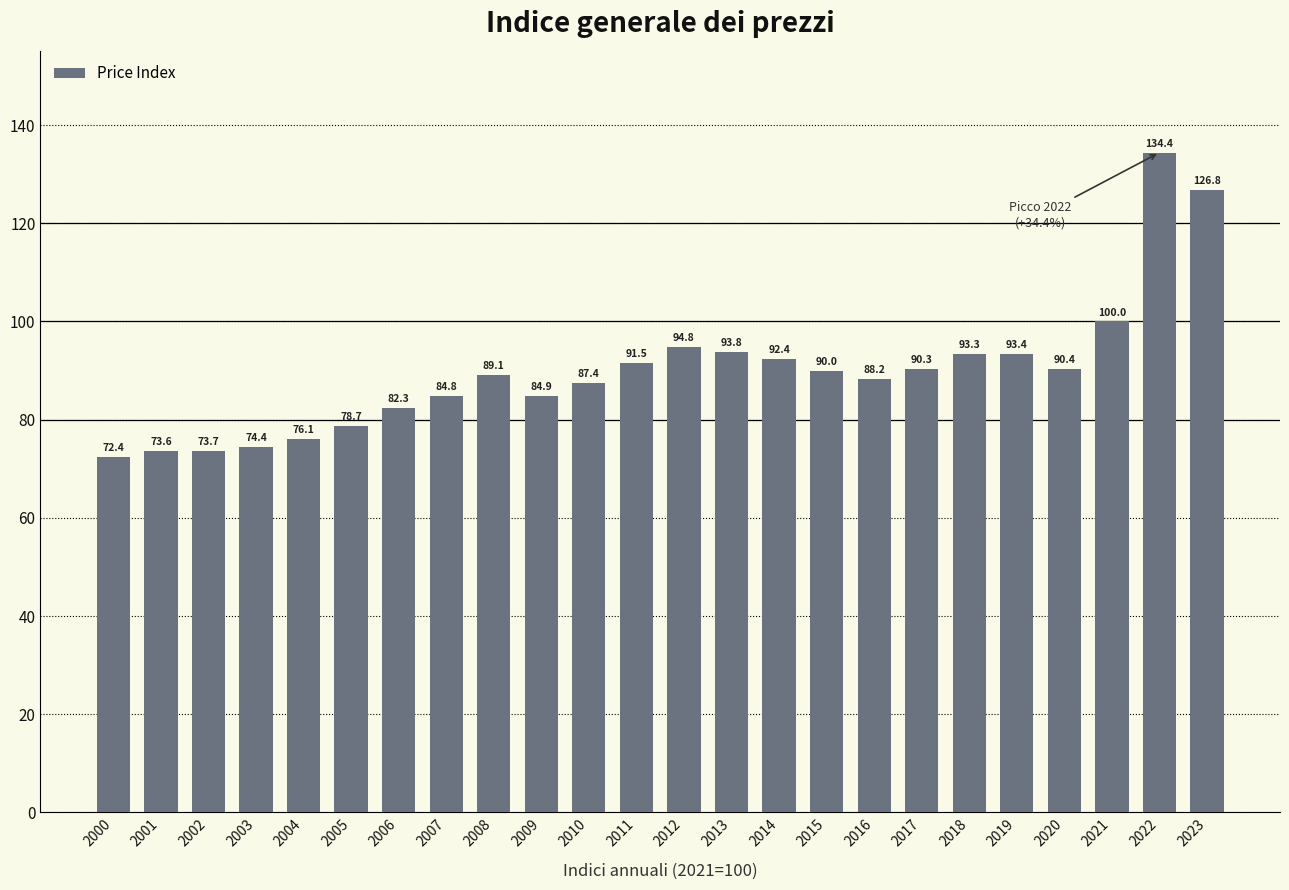

At which label is the value closest to 103?

2021